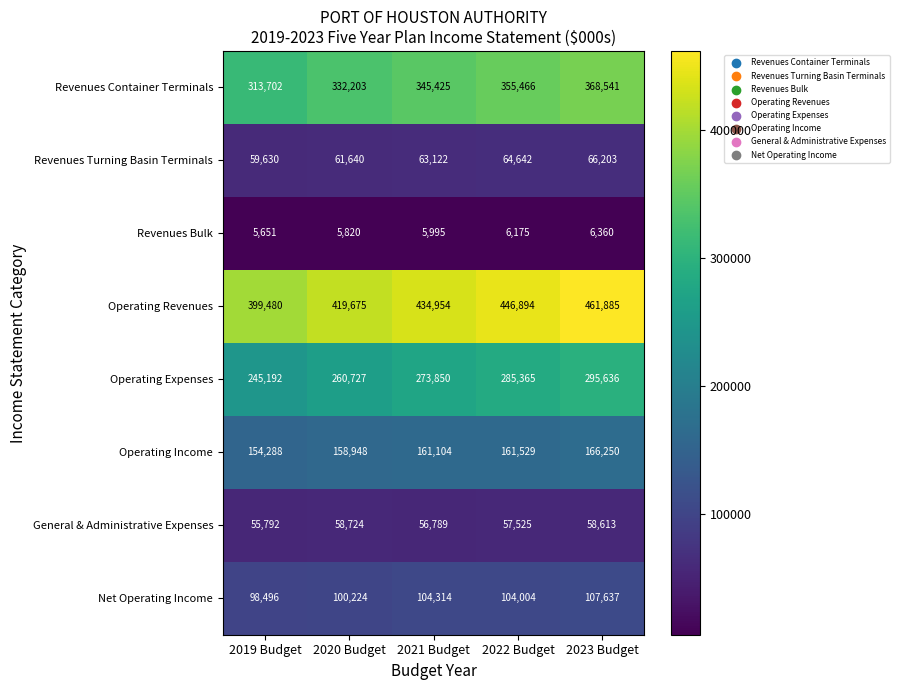

Which series has the widest spread of values?

Operating Revenues